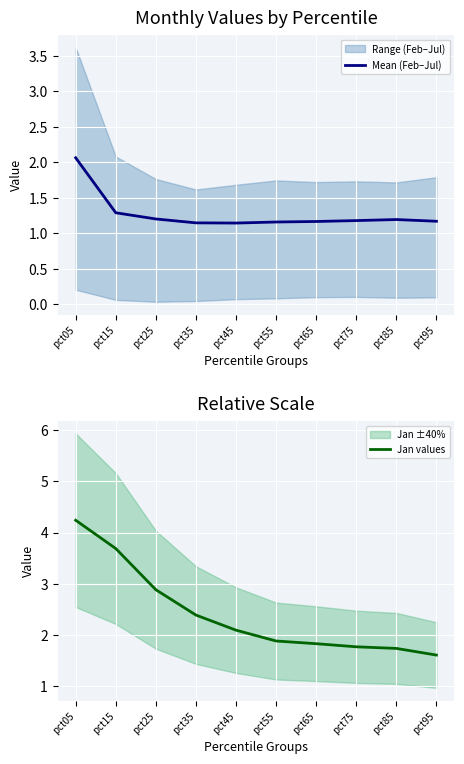

Reading left to right, transcribe all the data shown in this chart.

Mean (Feb–Jul): pct05=2.1	pct15=1.3	pct25=1.2	pct35=1.1	pct45=1.1	pct55=1.2	pct65=1.2	pct75=1.2	pct85=1.2	pct95=1.2
Jan values: pct05=4.2	pct15=3.7	pct25=2.9	pct35=2.4	pct45=2.1	pct55=1.9	pct65=1.8	pct75=1.8	pct85=1.7	pct95=1.6